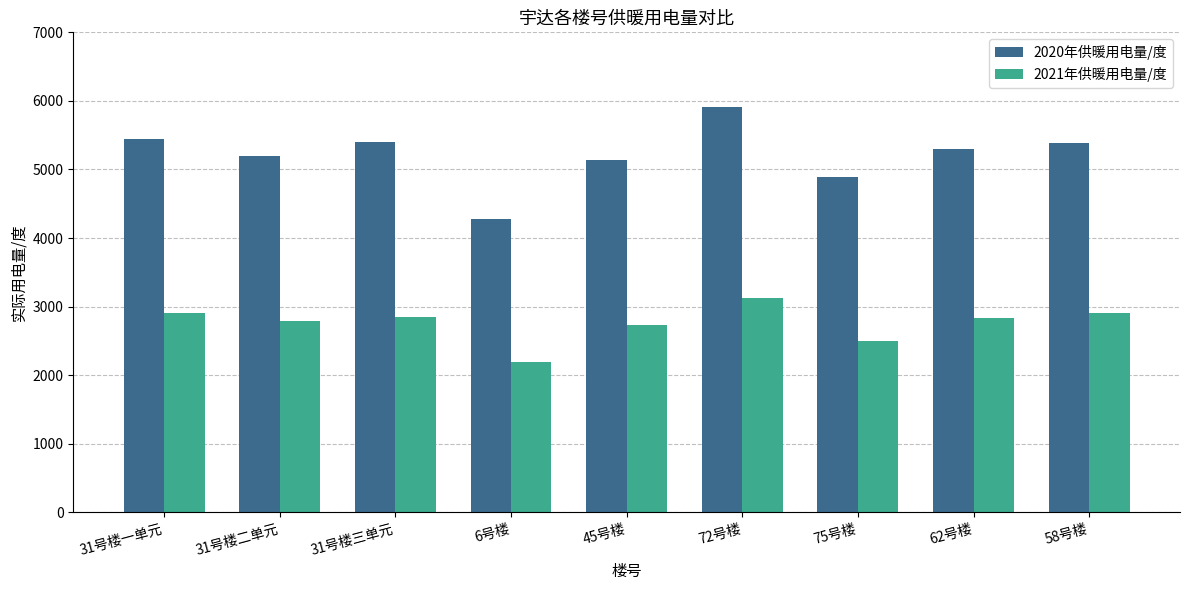

The value of 2021年供暖用电量/度 at 75号楼 is 4179. True or false?

False